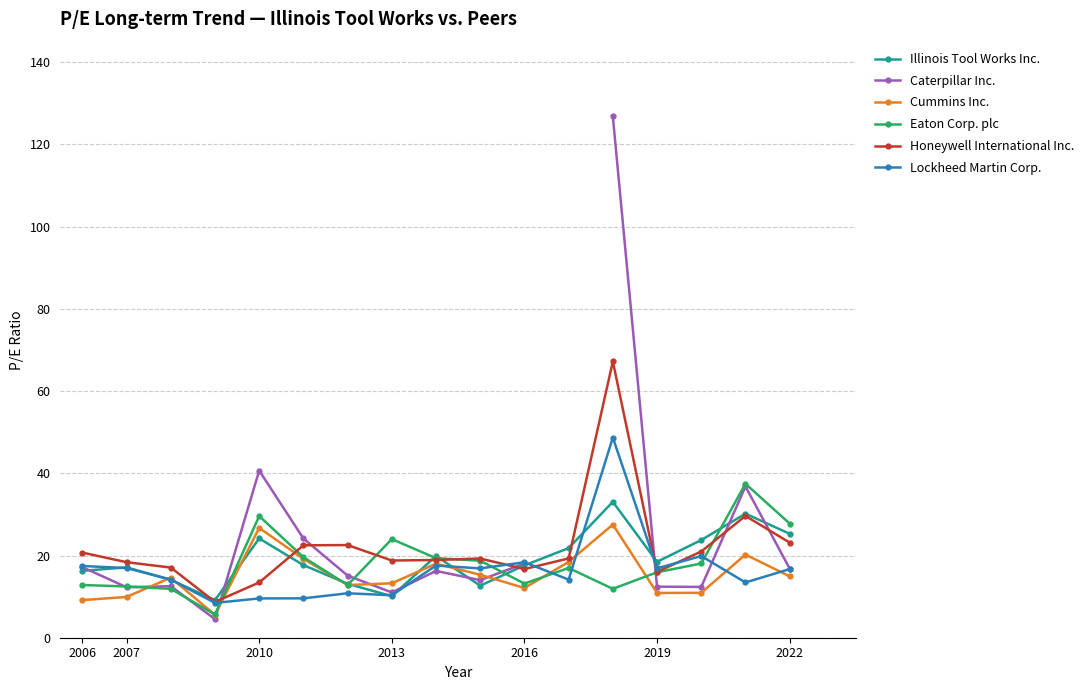

What is the highest value of the Illinois Tool Works Inc. series?

33.1